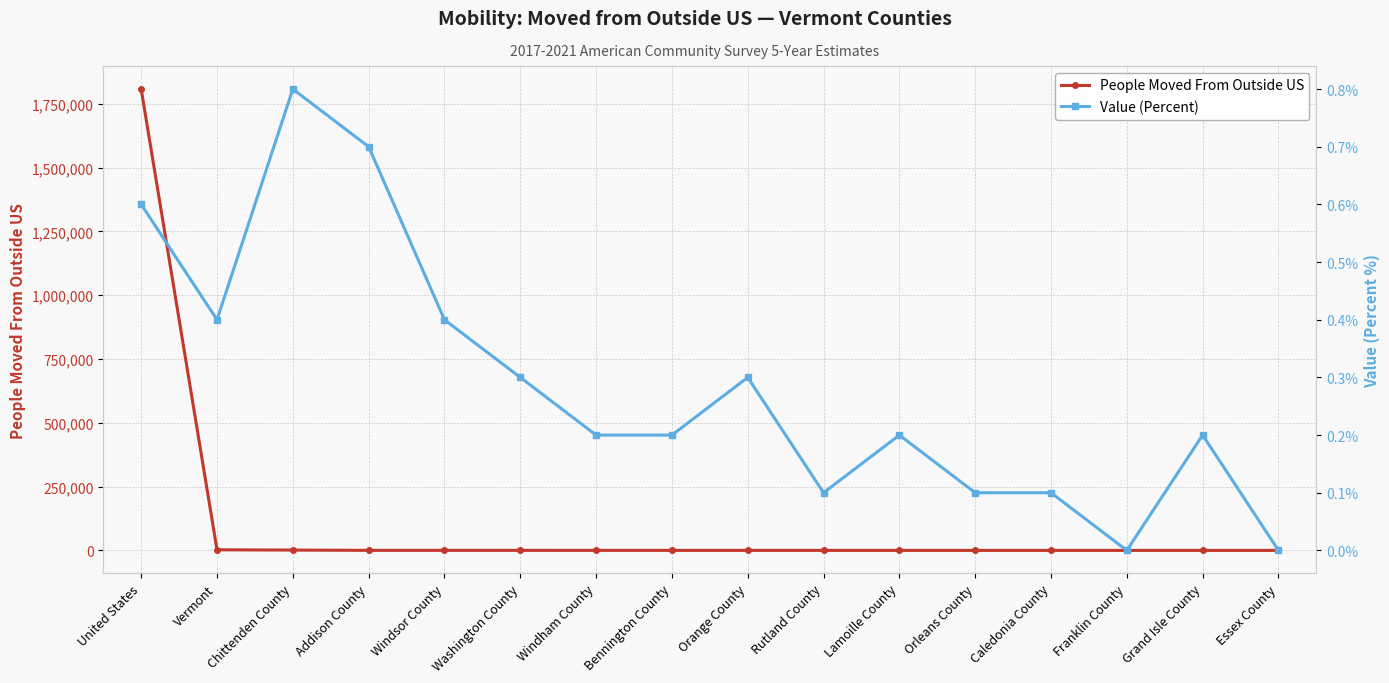

How many distinct data groups are displayed?

2